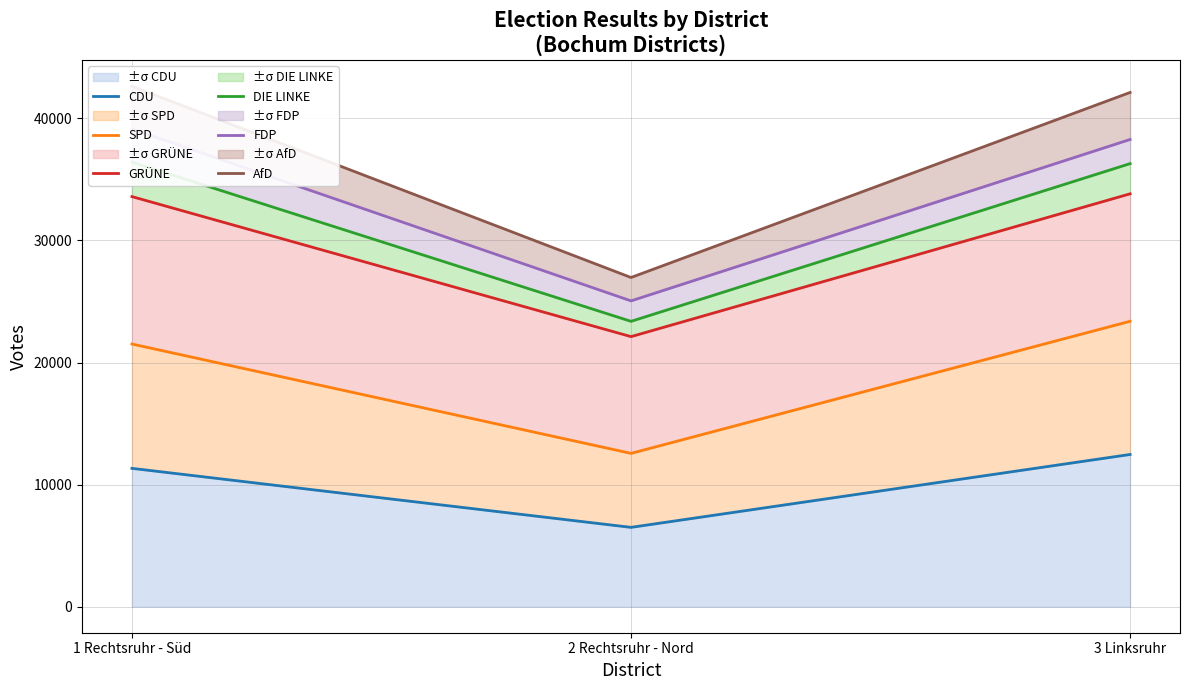

Rank the categories by GRÜNE value from highest to lowest.

3 Linksruhr, 1 Rechtsruhr - Süd, 2 Rechtsruhr - Nord